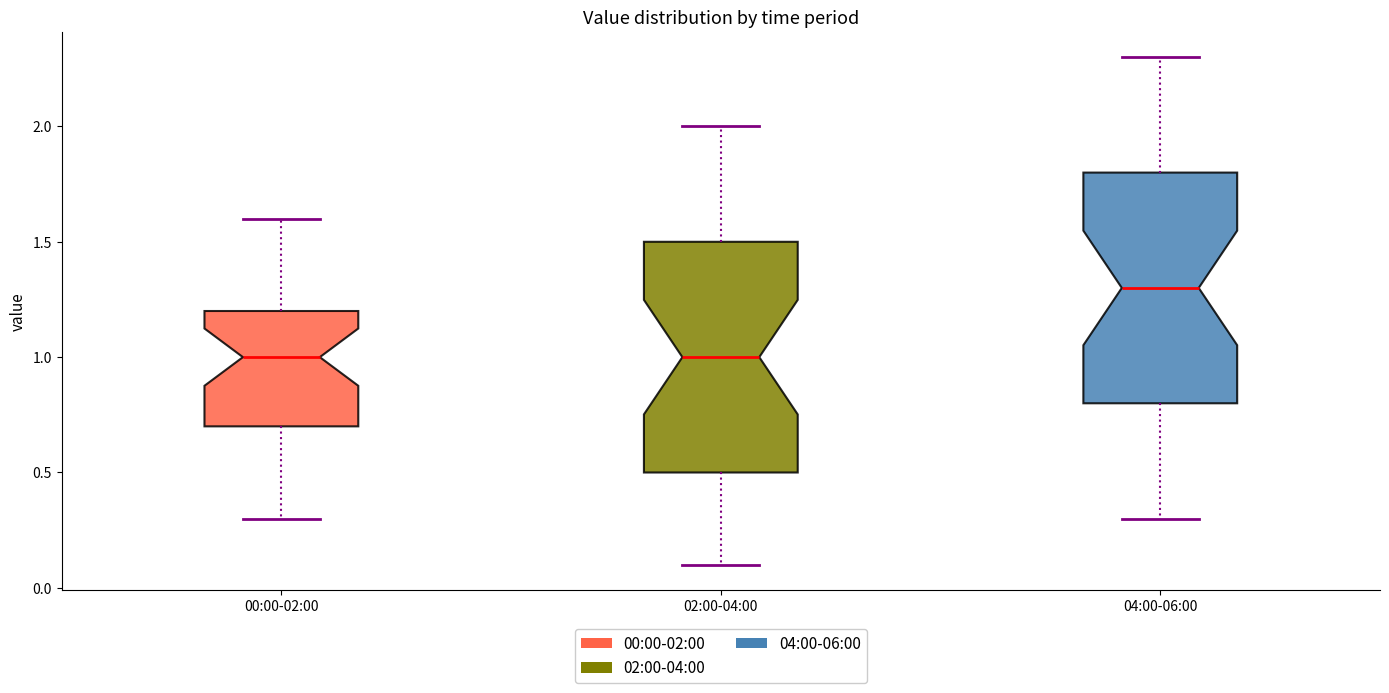

Reading left to right, read every box against the y-axis: the position of its median line, the range the box covers, and the ends of its whiskers. The values are not printed on the chart, so give them approximately, as read against the axis.

00:00-02:00: median 1.0, box 0.7 to 1.2, whiskers 0.3 to 1.6
02:00-04:00: median 1.0, box 0.5 to 1.5, whiskers 0.1 to 2.0
04:00-06:00: median 1.3, box 0.8 to 1.8, whiskers 0.3 to 2.3